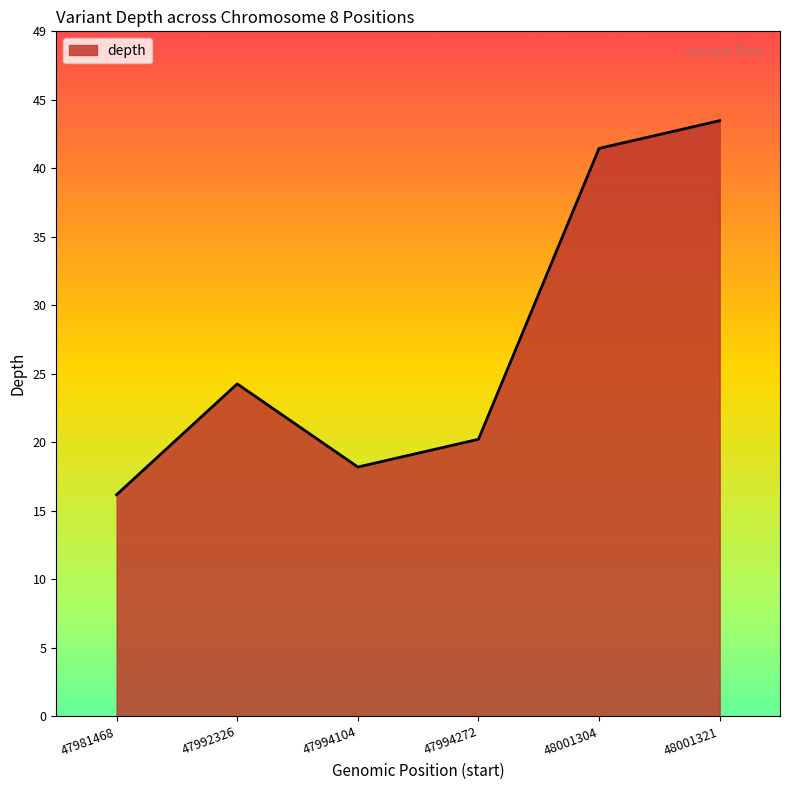

Is this an area chart (filled region under the line)?

Yes